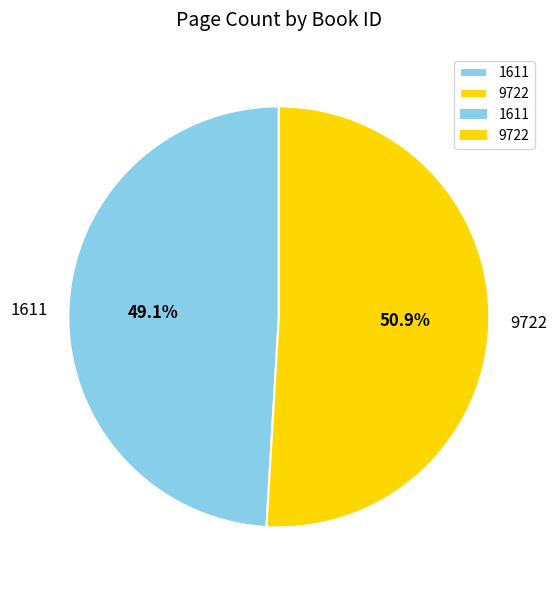

What is the ratio of the value at 1611 to the value at 9722?

1.0